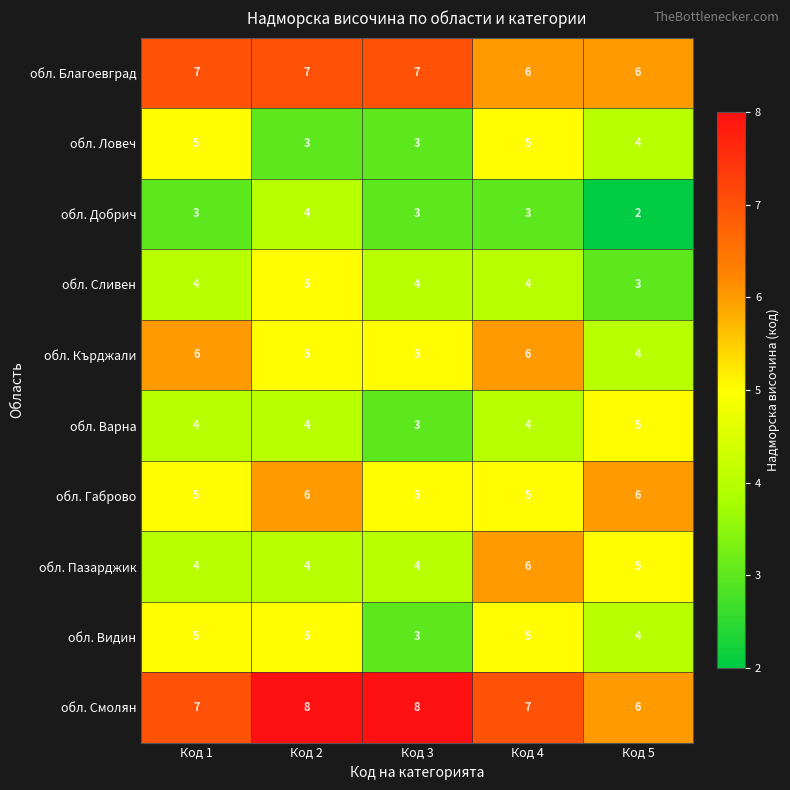

The обл. Благоевград series shows 6 at Код 5. True or false?

True